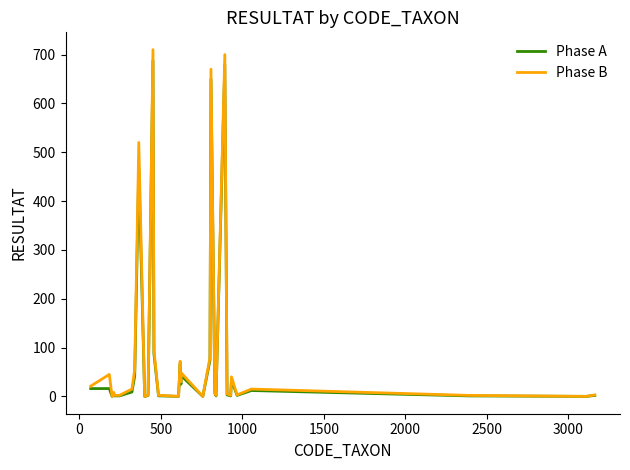

Which series has the largest range (max minus min)?

Phase B